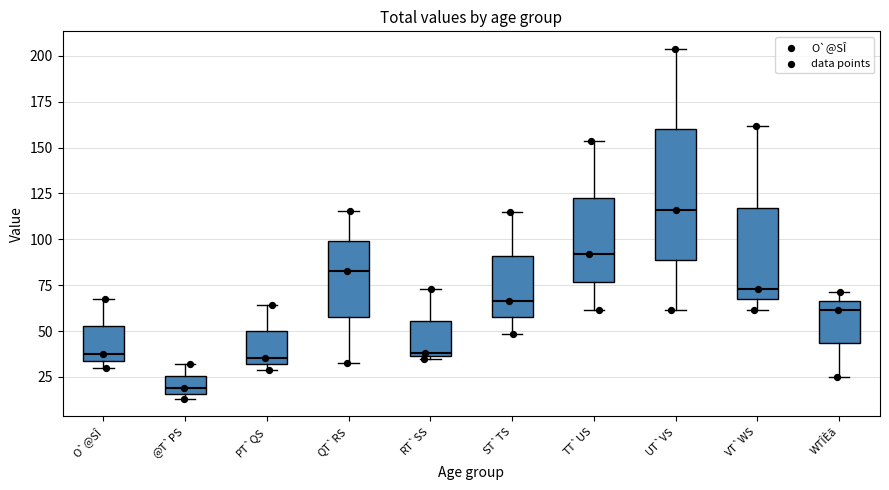

Which box is the tallest, from its lower edge to its upper edge?

UT`VS